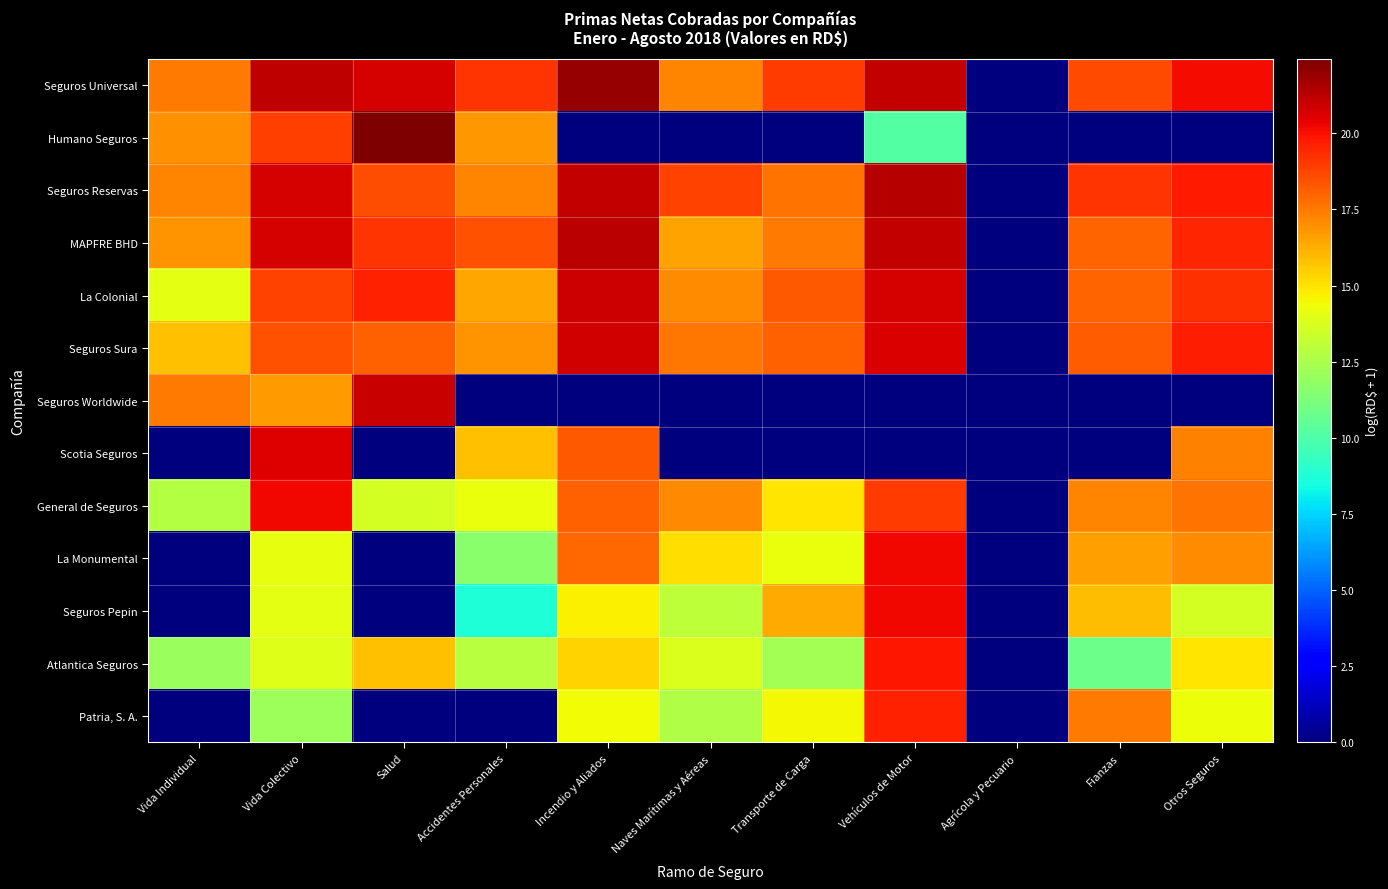

Reading right to left, list all the values displayed in this chart.

Seguros Universal: Otros Seguros=20.1	Fianzas=18.6	Agrícola y Pecuario=0.0	Vehículos de Motor=21.1	Transporte de Carga=19.0	Naves Marítimas y Aéreas=17.2	Incendio y Aliados=21.9	Accidentes Personales=19.1	Salud=20.7	Vida Colectivo=21.2	Vida Individual=17.4
Humano Seguros: Otros Seguros=0.0	Fianzas=0.0	Agrícola y Pecuario=0.0	Vehículos de Motor=10.1	Transporte de Carga=0.0	Naves Marítimas y Aéreas=0.0	Incendio y Aliados=0.0	Accidentes Personales=16.8	Salud=22.4	Vida Colectivo=18.9	Vida Individual=17.0
Seguros Reservas: Otros Seguros=19.8	Fianzas=19.2	Agrícola y Pecuario=0.0	Vehículos de Motor=21.4	Transporte de Carga=17.6	Naves Marítimas y Aéreas=18.8	Incendio y Aliados=21.1	Accidentes Personales=17.2	Salud=18.5	Vida Colectivo=20.7	Vida Individual=17.3
MAPFRE BHD: Otros Seguros=19.5	Fianzas=18.0	Agrícola y Pecuario=0.0	Vehículos de Motor=21.1	Transporte de Carga=17.4	Naves Marítimas y Aéreas=16.5	Incendio y Aliados=21.3	Accidentes Personales=18.5	Salud=19.2	Vida Colectivo=20.8	Vida Individual=16.9
La Colonial: Otros Seguros=19.2	Fianzas=18.0	Agrícola y Pecuario=0.0	Vehículos de Motor=20.7	Transporte de Carga=18.3	Naves Marítimas y Aéreas=17.1	Incendio y Aliados=20.9	Accidentes Personales=16.4	Salud=19.6	Vida Colectivo=18.8	Vida Individual=14.1
Seguros Sura: Otros Seguros=19.7	Fianzas=18.2	Agrícola y Pecuario=0.0	Vehículos de Motor=20.7	Transporte de Carga=18.1	Naves Marítimas y Aéreas=17.6	Incendio y Aliados=20.8	Accidentes Personales=16.9	Salud=18.1	Vida Colectivo=18.5	Vida Individual=15.9
Seguros Worldwide: Otros Seguros=0.0	Fianzas=0.0	Agrícola y Pecuario=0.0	Vehículos de Motor=0.0	Transporte de Carga=0.0	Naves Marítimas y Aéreas=0.0	Incendio y Aliados=0.0	Accidentes Personales=0.0	Salud=21.0	Vida Colectivo=16.7	Vida Individual=17.5
Scotia Seguros: Otros Seguros=17.3	Fianzas=0.0	Agrícola y Pecuario=0.0	Vehículos de Motor=0.0	Transporte de Carga=0.0	Naves Marítimas y Aéreas=0.0	Incendio y Aliados=18.3	Accidentes Personales=15.8	Salud=0.0	Vida Colectivo=20.6	Vida Individual=0.0
General de Seguros: Otros Seguros=17.6	Fianzas=17.2	Agrícola y Pecuario=0.0	Vehículos de Motor=19.0	Transporte de Carga=15.0	Naves Marítimas y Aéreas=17.1	Incendio y Aliados=18.1	Accidentes Personales=14.2	Salud=13.6	Vida Colectivo=20.2	Vida Individual=12.8
La Monumental: Otros Seguros=17.0	Fianzas=16.6	Agrícola y Pecuario=0.0	Vehículos de Motor=20.2	Transporte de Carga=14.2	Naves Marítimas y Aéreas=15.1	Incendio y Aliados=17.9	Accidentes Personales=11.6	Salud=0.0	Vida Colectivo=14.2	Vida Individual=0.0
Seguros Pepin: Otros Seguros=13.7	Fianzas=15.9	Agrícola y Pecuario=0.0	Vehículos de Motor=20.2	Transporte de Carga=16.4	Naves Marítimas y Aéreas=13.0	Incendio y Aliados=14.7	Accidentes Personales=8.7	Salud=0.0	Vida Colectivo=14.0	Vida Individual=0.0
Atlantica Seguros: Otros Seguros=14.9	Fianzas=10.9	Agrícola y Pecuario=0.0	Vehículos de Motor=19.9	Transporte de Carga=12.3	Naves Marítimas y Aéreas=13.8	Incendio y Aliados=15.4	Accidentes Personales=12.8	Salud=15.9	Vida Colectivo=13.9	Vida Individual=12.0
Patria, S. A.: Otros Seguros=14.4	Fianzas=17.5	Agrícola y Pecuario=0.0	Vehículos de Motor=19.6	Transporte de Carga=14.5	Naves Marítimas y Aéreas=12.7	Incendio y Aliados=14.5	Accidentes Personales=0.0	Salud=0.0	Vida Colectivo=12.1	Vida Individual=0.0